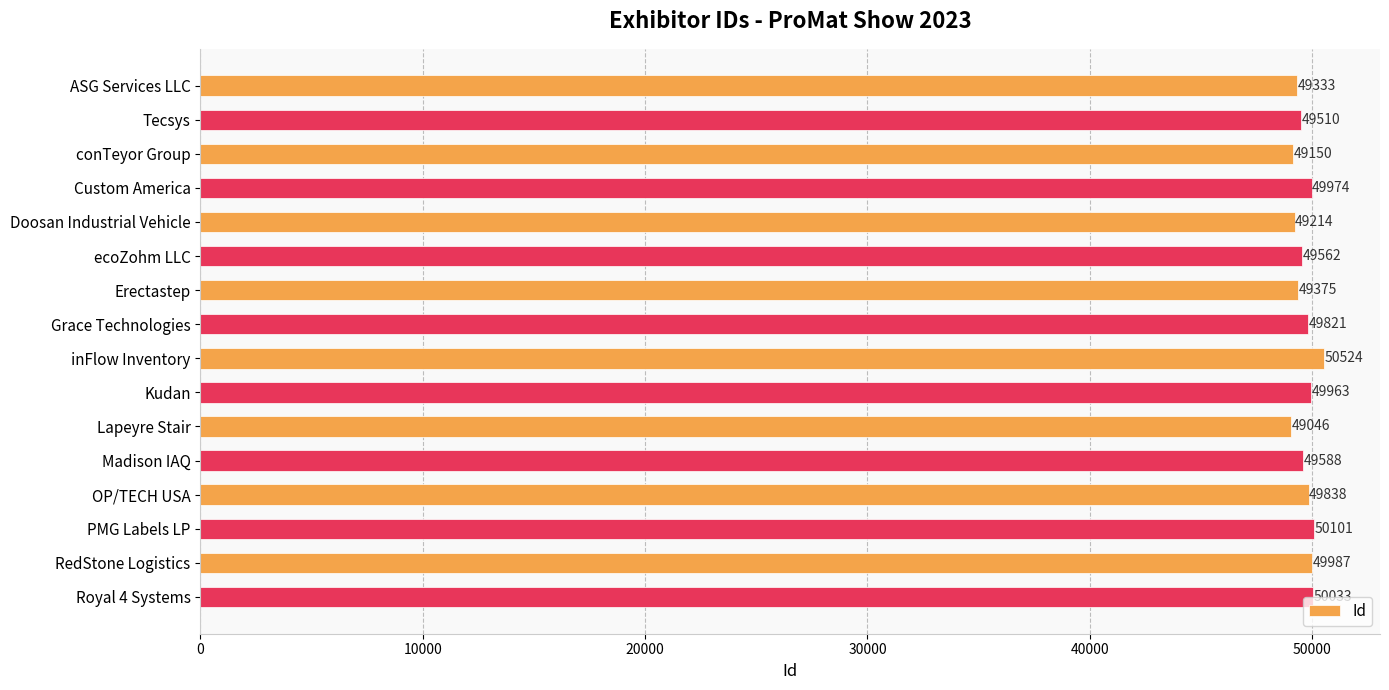

Where is the data nearest to the value 49785?

Grace Technologies